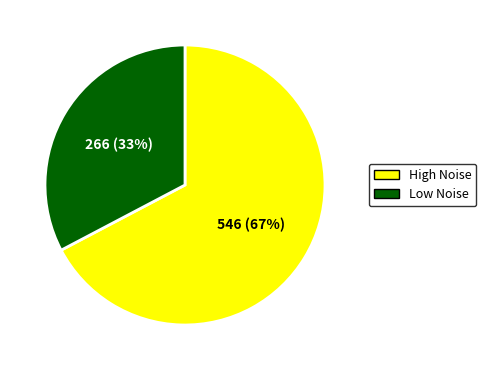

To the nearest percent, what is the average slice percentage?

50%